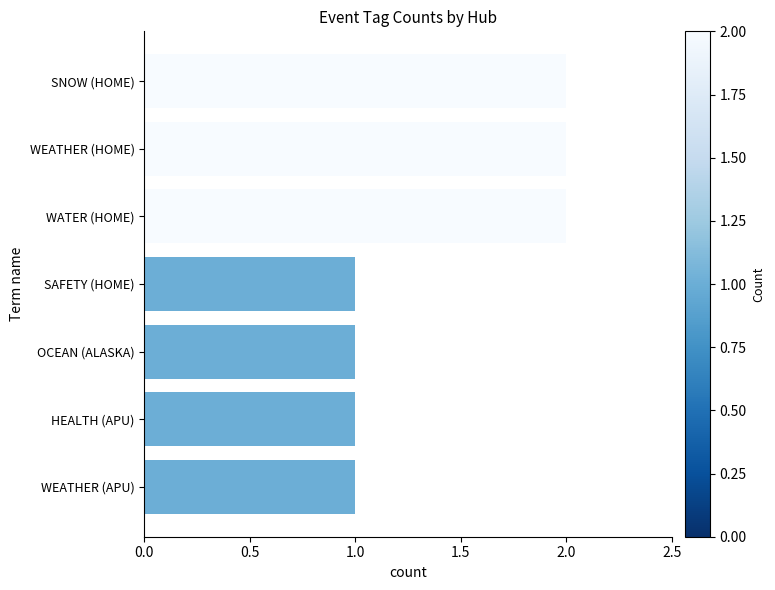

Are the bars horizontal?

Yes